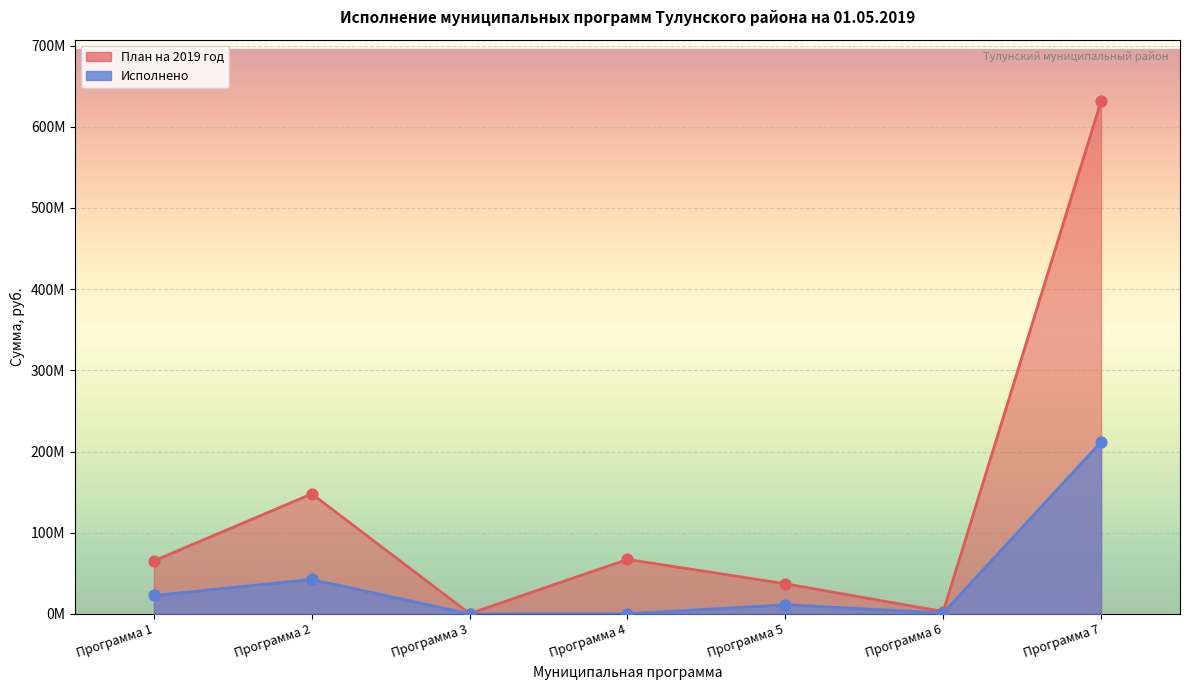

At which category is the sum across all series the highest?

Программа 7